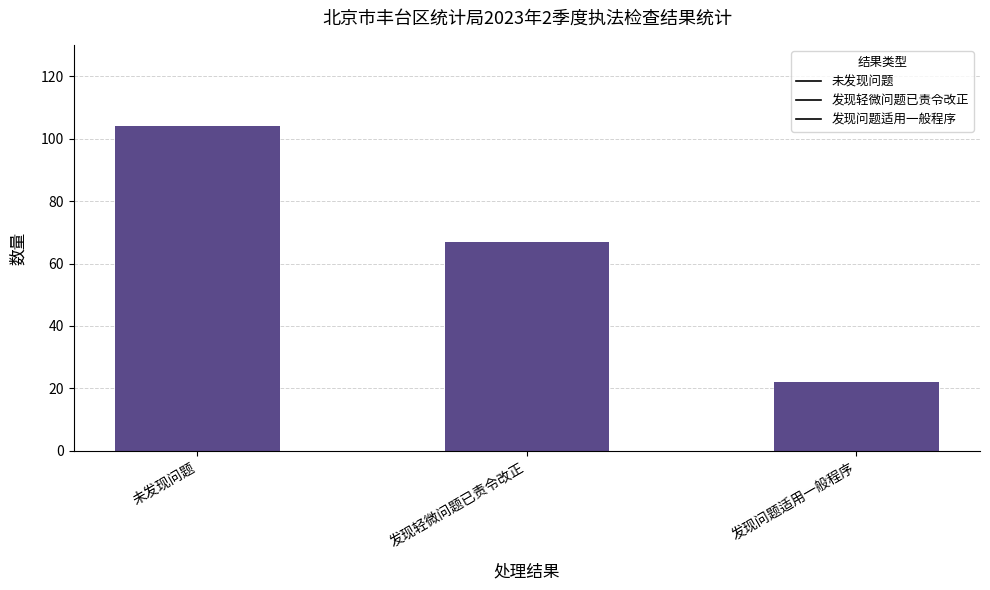

Reading right to left, what are all the values shown in this chart?

22	67	104